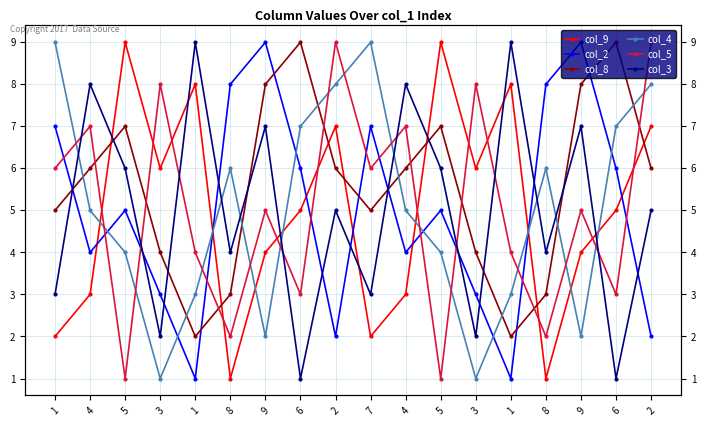

At which category is the sum across all series the highest?

2